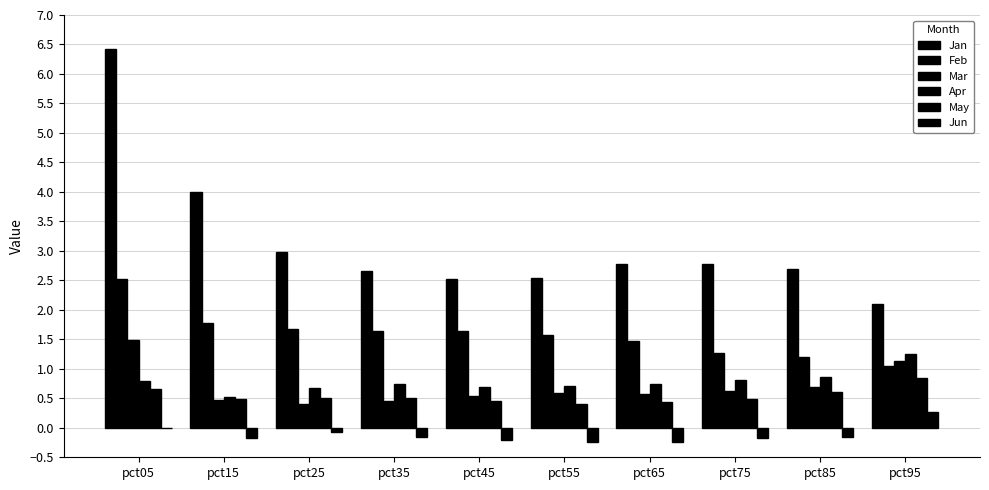

What is the maximum value shown in the chart?

6.4